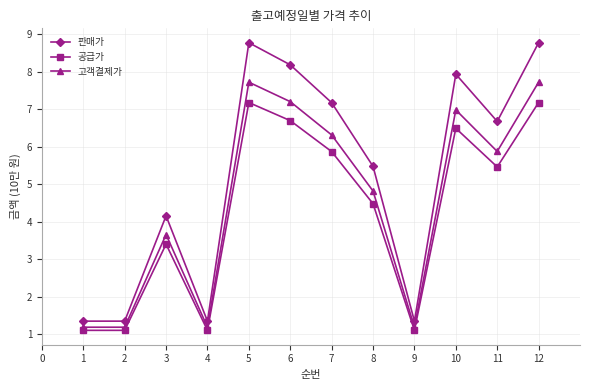

At how many categories does at least one series exceed 3?

8